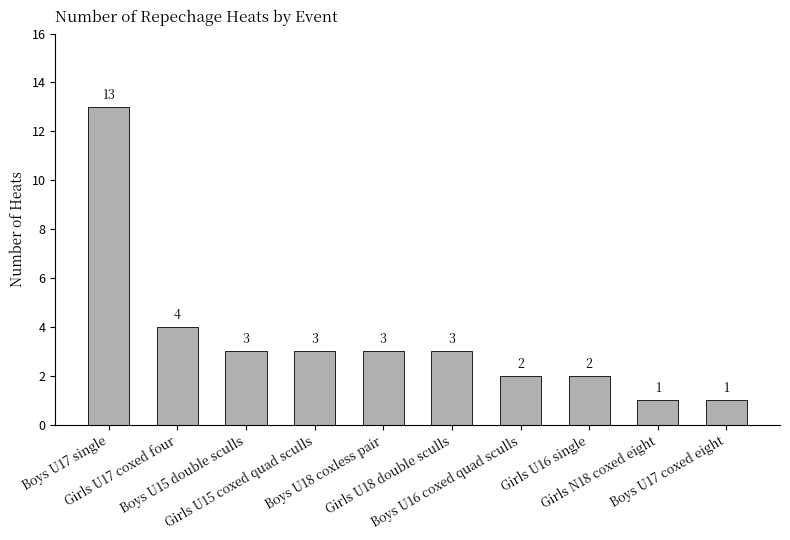

What is the label of the 10th bar from the right?

Boys U17 single